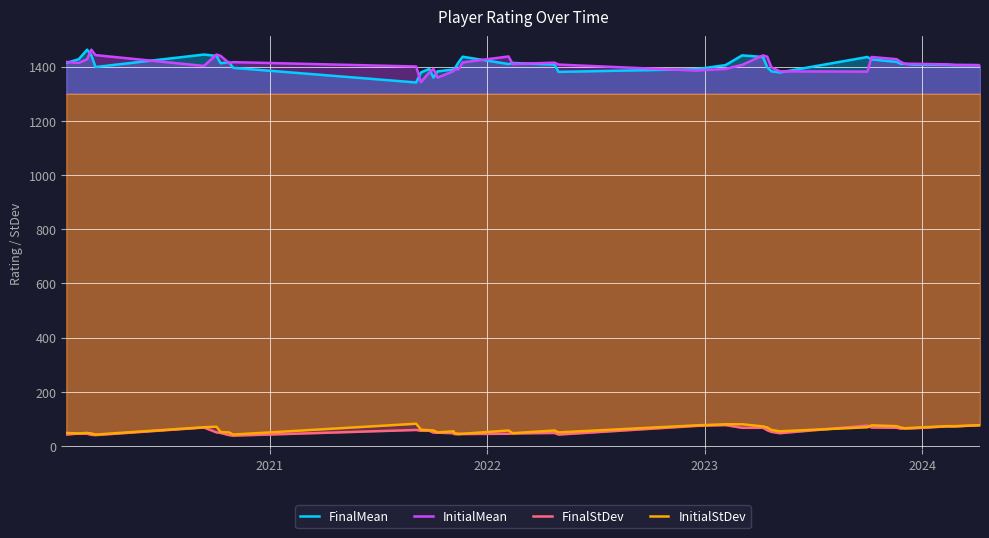

In InitialStDev, how many points are higher than both neighbors (excluding endpoints)?

7